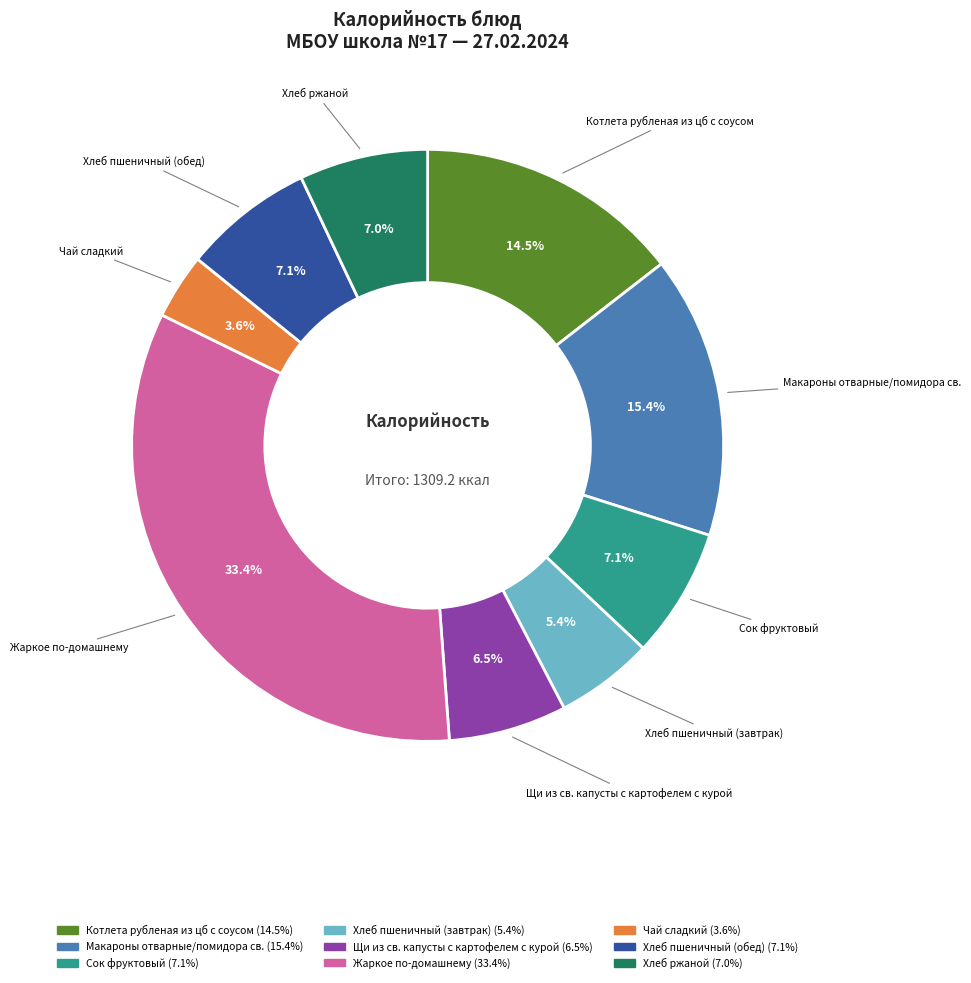

To the nearest percent, what is the difference between the Сок фруктовый and Хлеб пшеничный (завтрак) slice percentages?

2%